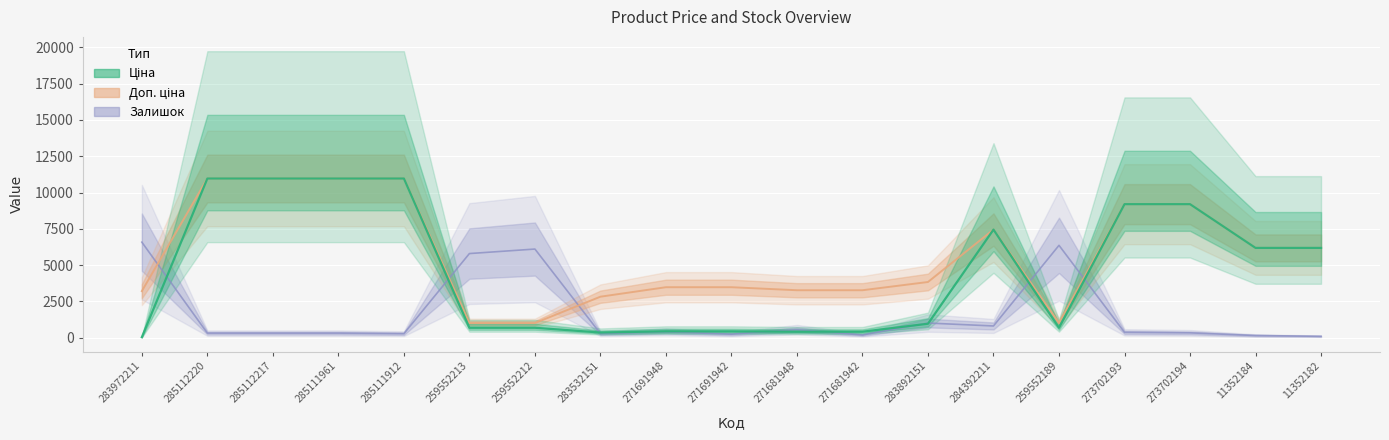

Which series ends up on top after the final intersection of Залишок and Доп. ціна?

Доп. ціна